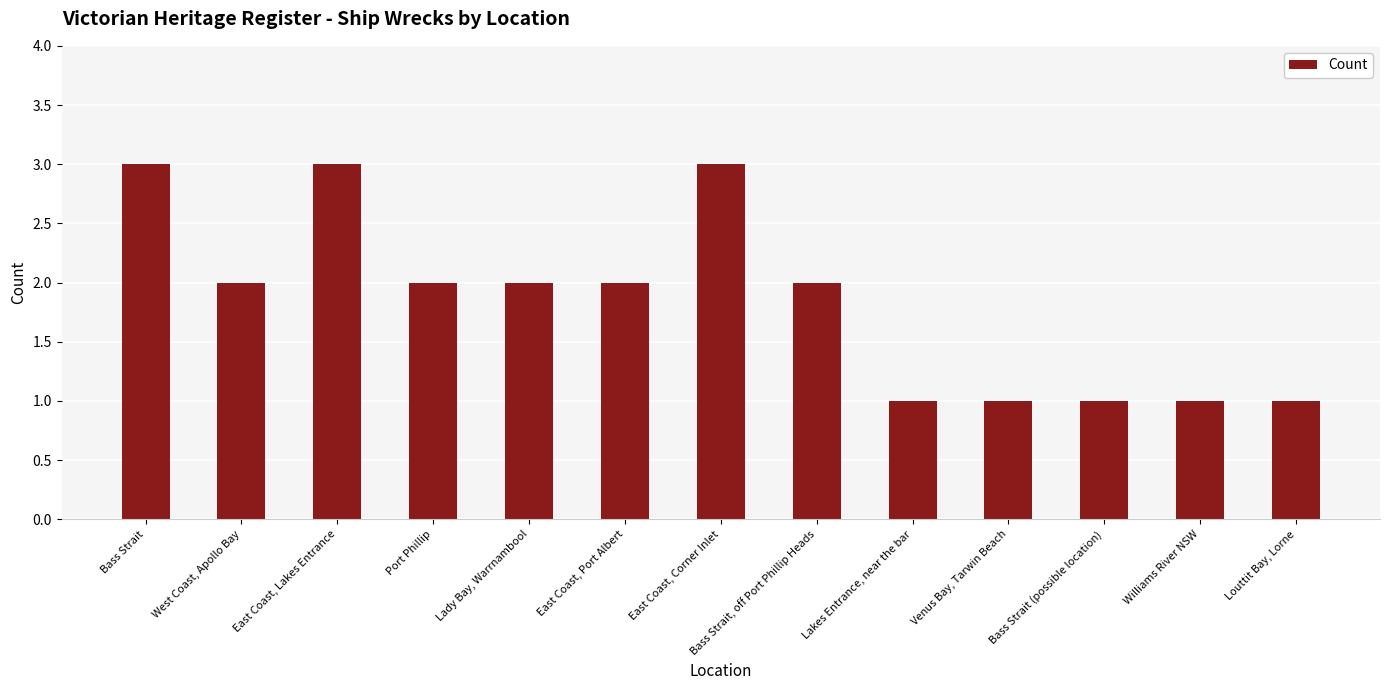

What is the difference between the values at Lady Bay, Warrnambool and Williams River NSW?

1